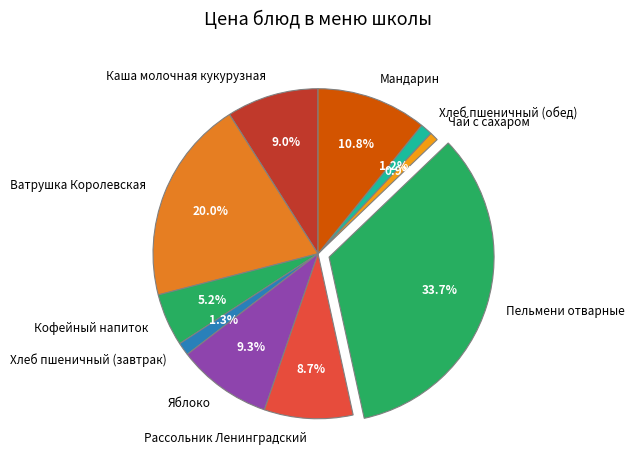

Count the number of slices in the pie.

10